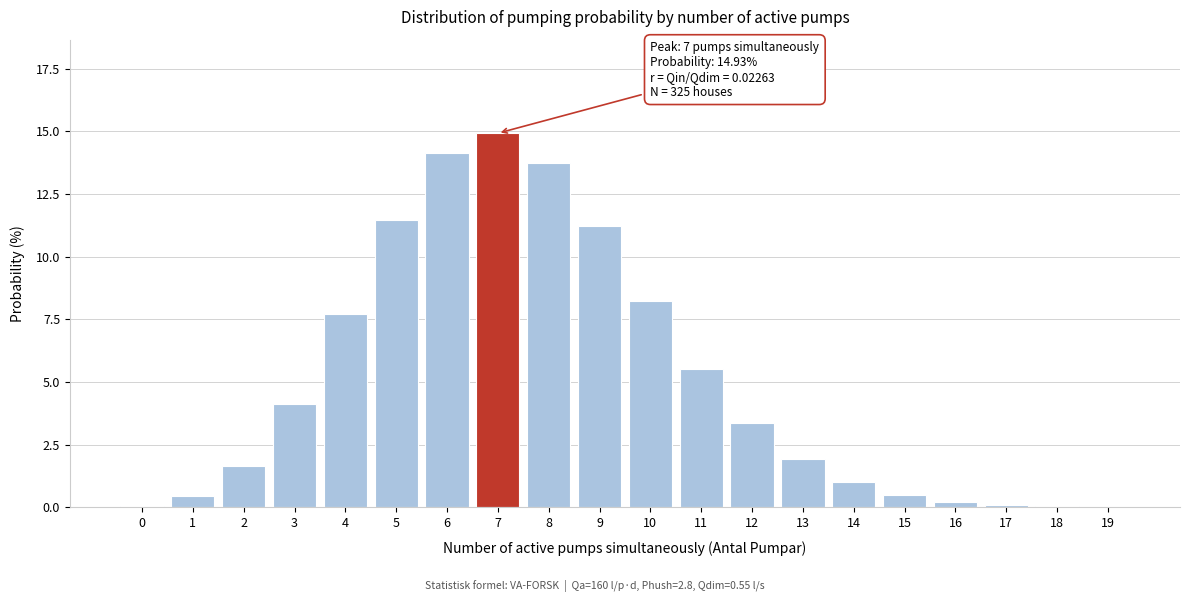

What is the greatest value displayed?

14.9